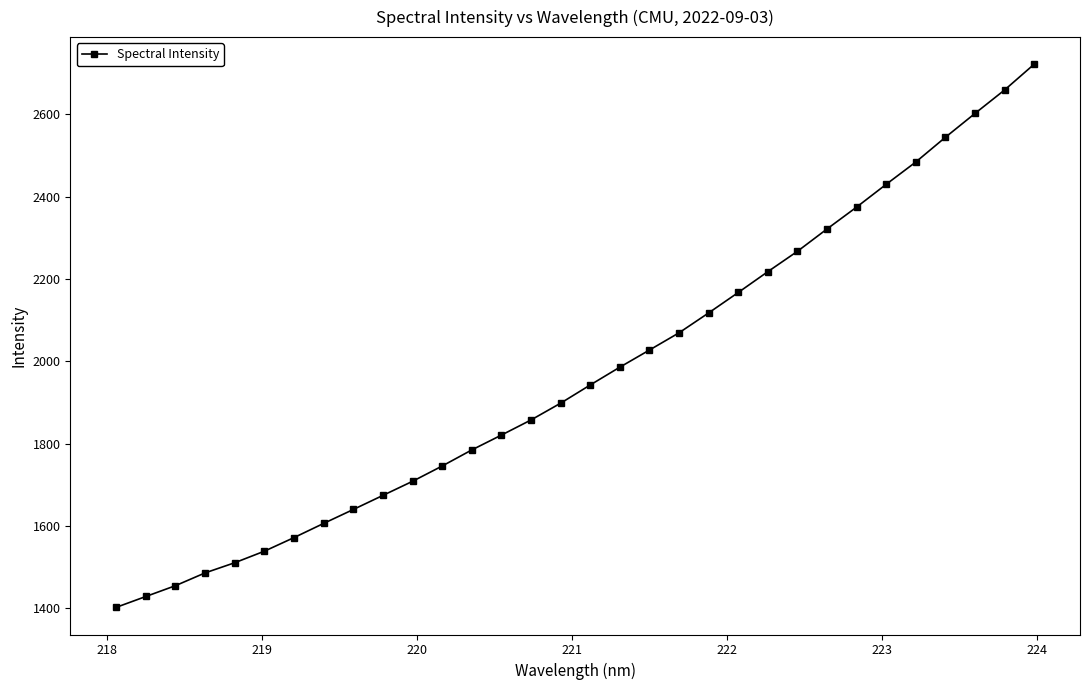

What is the average value?

1971.0